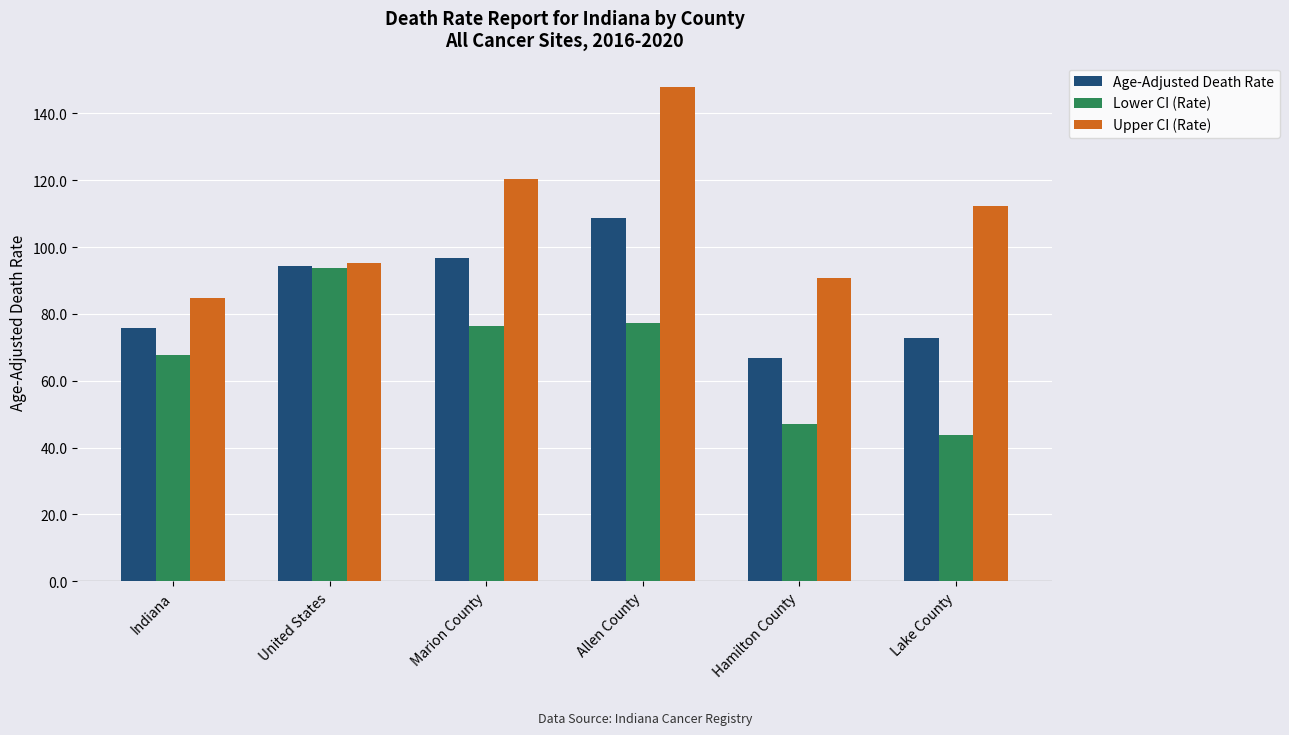

What is the average value of the Age-Adjusted Death Rate series?

85.9